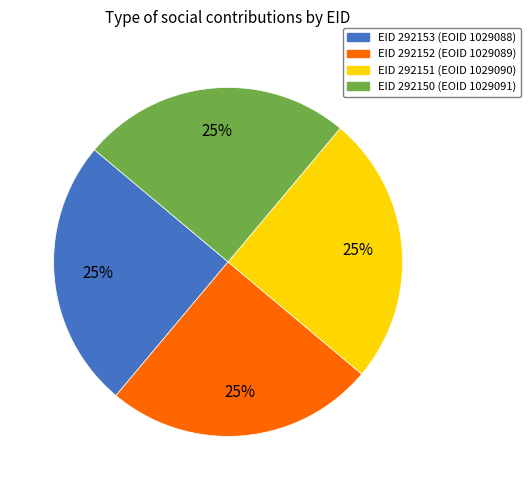

To the nearest percent, what is the average slice percentage?

25%